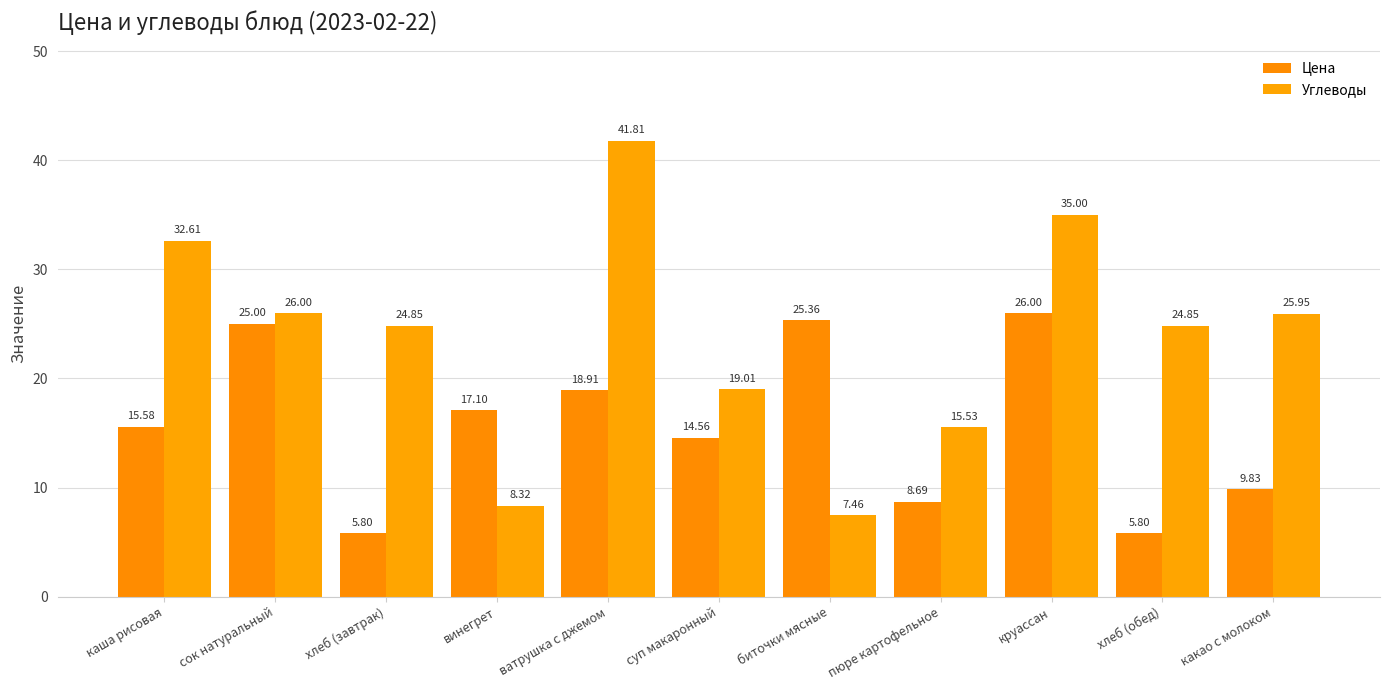

What is the sum of the Углеводы values at хлеб (завтрак) and каша рисовая?

57.5